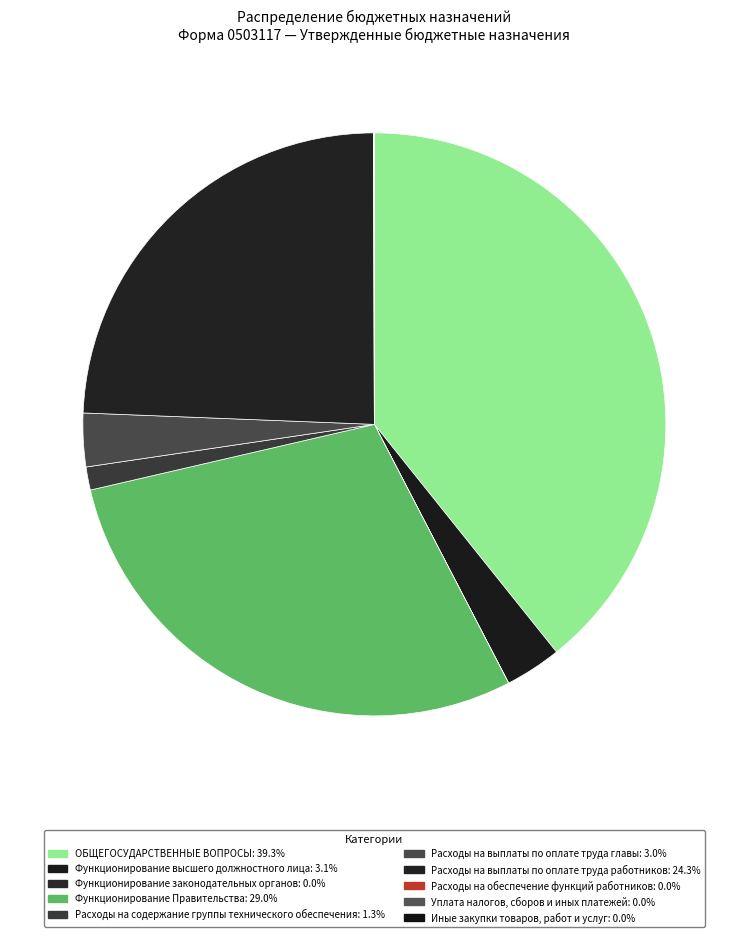

Does any single category account for the majority?

No